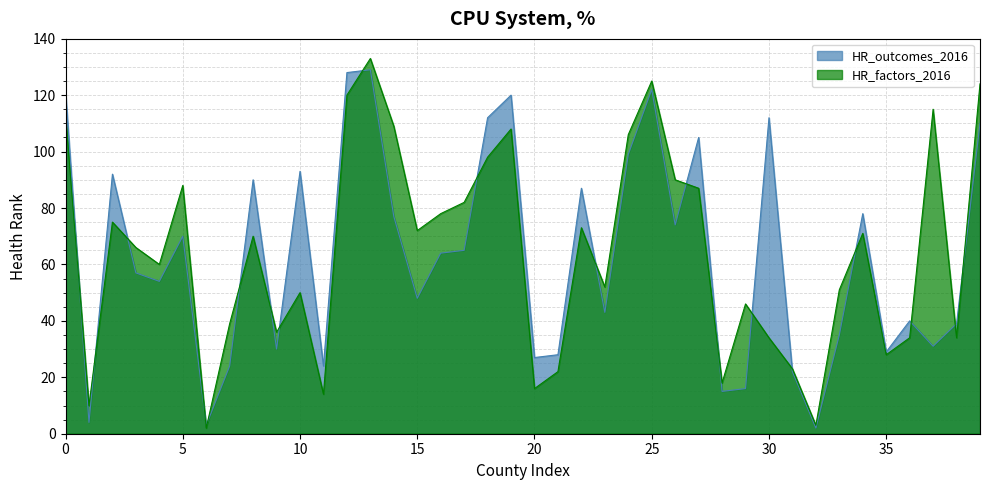

What is the label of the 23rd point from the left?

Craig